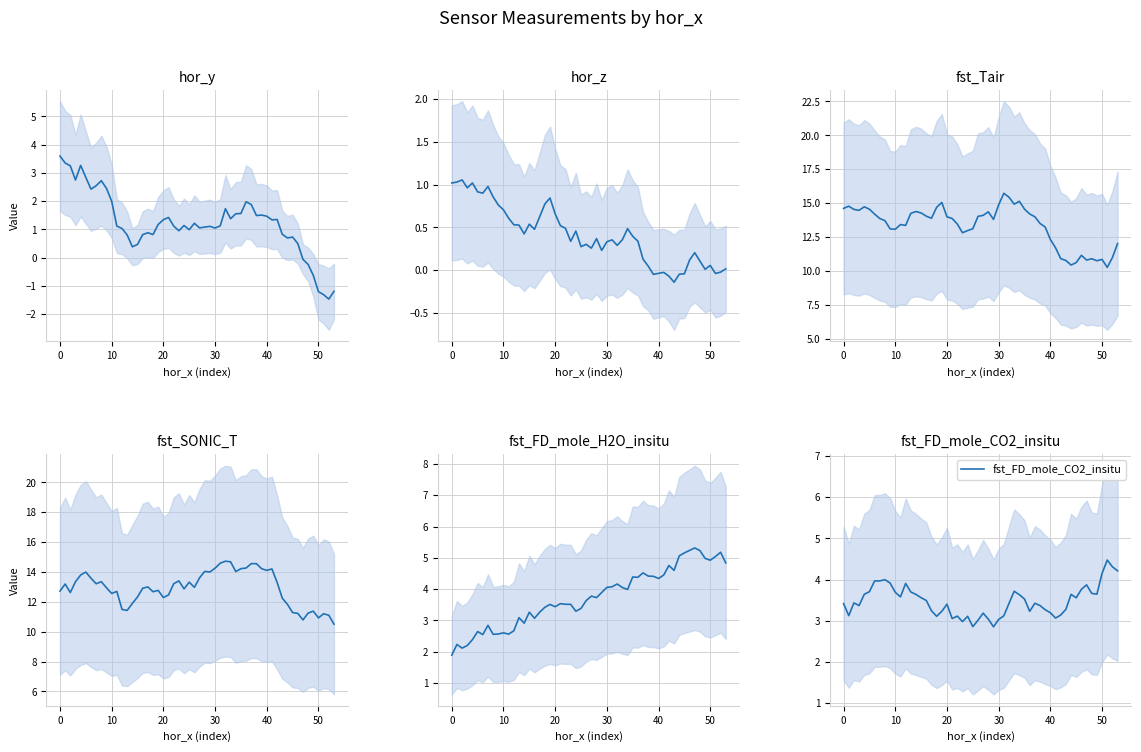

The hor_z series shows 0.2 at 0. True or false?

False